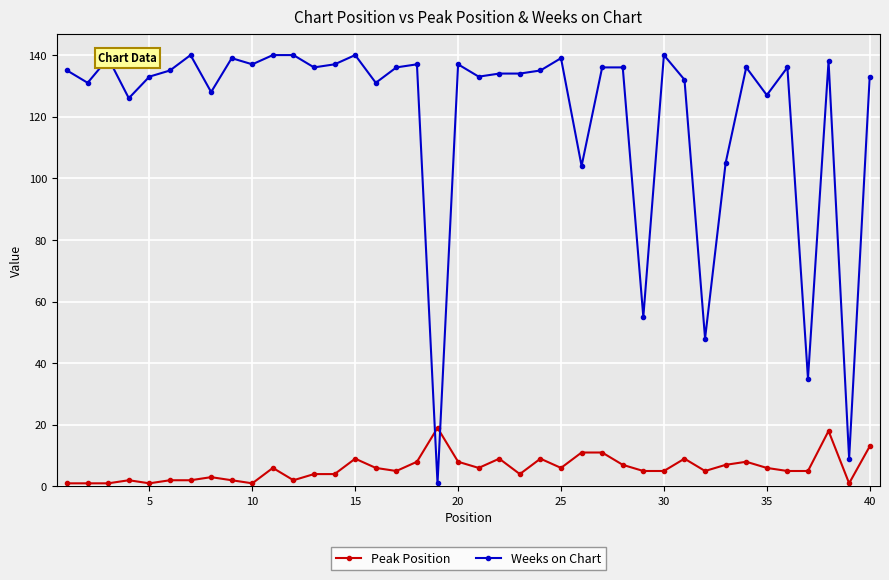

What is the difference between the second highest and minimum values in the Peak Position series?

17